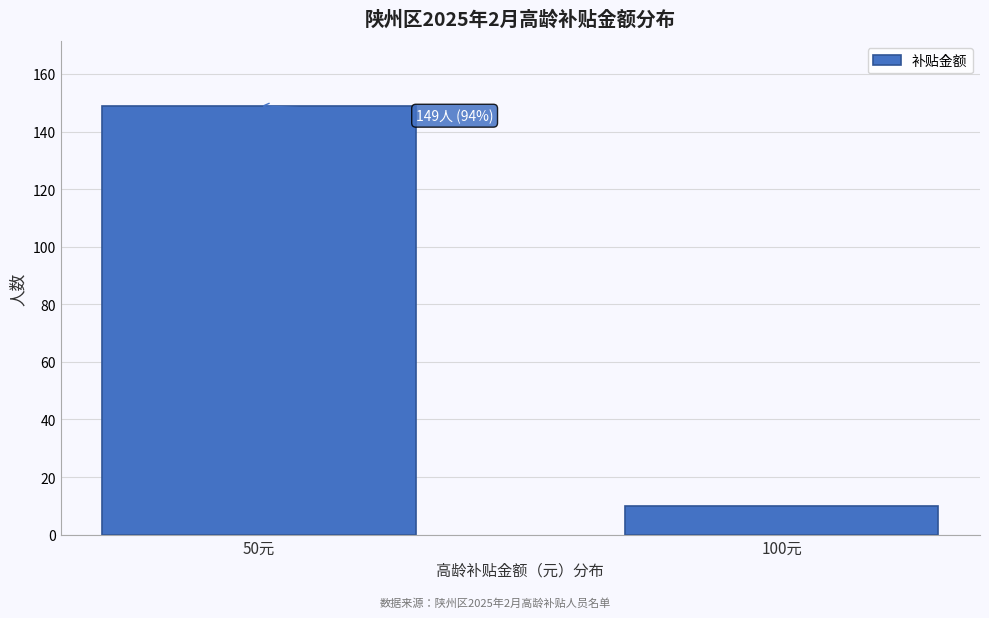

Reading left to right, transcribe all the data shown in this chart.

149	10